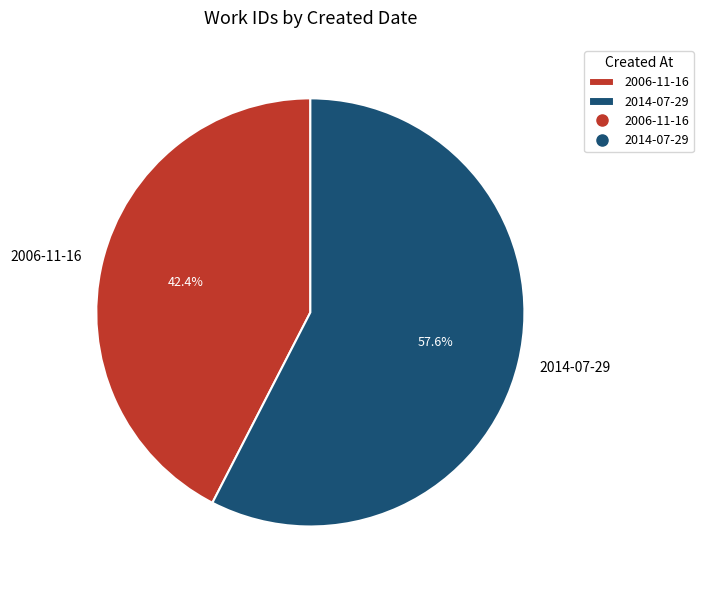

Rank the categories by value from highest to lowest.

2014-07-29, 2006-11-16